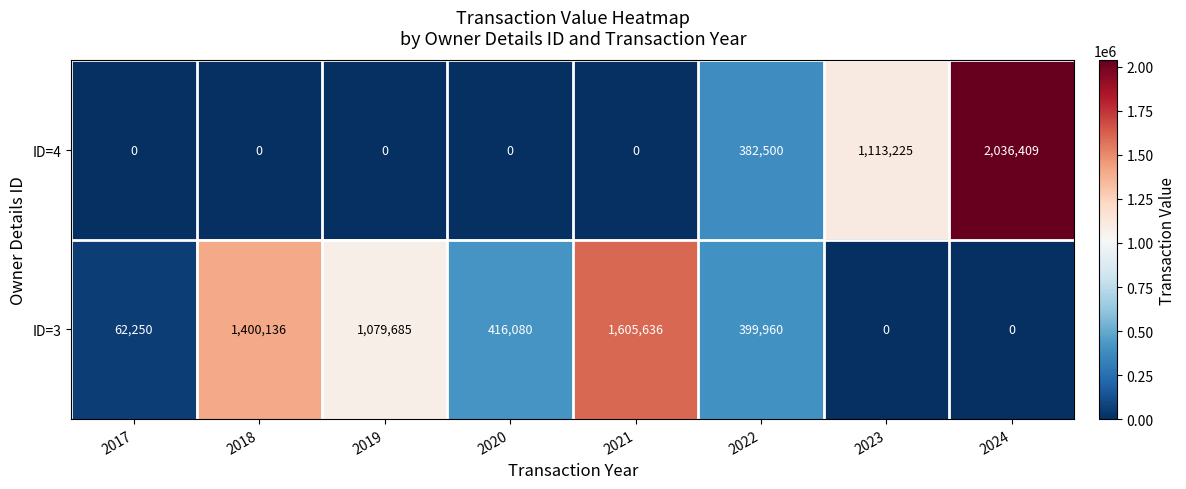

At 2021, list the series in order from largest to smallest.

ID=3, ID=4